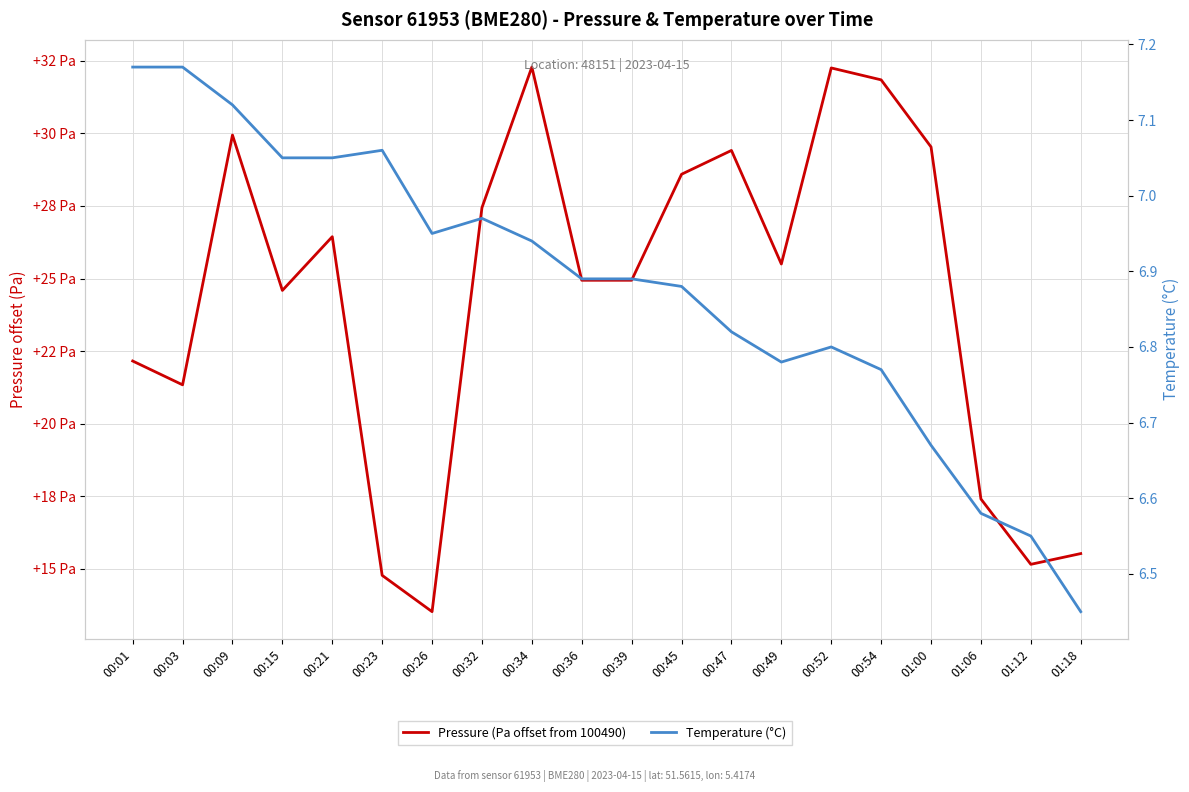

Reading left to right, what are all the values shown in this chart?

Pressure (Pa offset from 100490): 00:01=22.2	00:03=21.3	00:09=29.9	00:15=24.6	00:21=26.4	00:23=14.8	00:26=13.5	00:32=27.4	00:34=32.3	00:36=24.9	00:39=24.9	00:45=28.6	00:47=29.4	00:49=25.5	00:52=32.2	00:54=31.8	01:00=29.5	01:06=17.4	01:12=15.2	01:18=15.5
Temperature (°C): 00:01=7.2	00:03=7.2	00:09=7.1	00:15=7.0	00:21=7.0	00:23=7.1	00:26=7.0	00:32=7.0	00:34=6.9	00:36=6.9	00:39=6.9	00:45=6.9	00:47=6.8	00:49=6.8	00:52=6.8	00:54=6.8	01:00=6.7	01:06=6.6	01:12=6.5	01:18=6.5